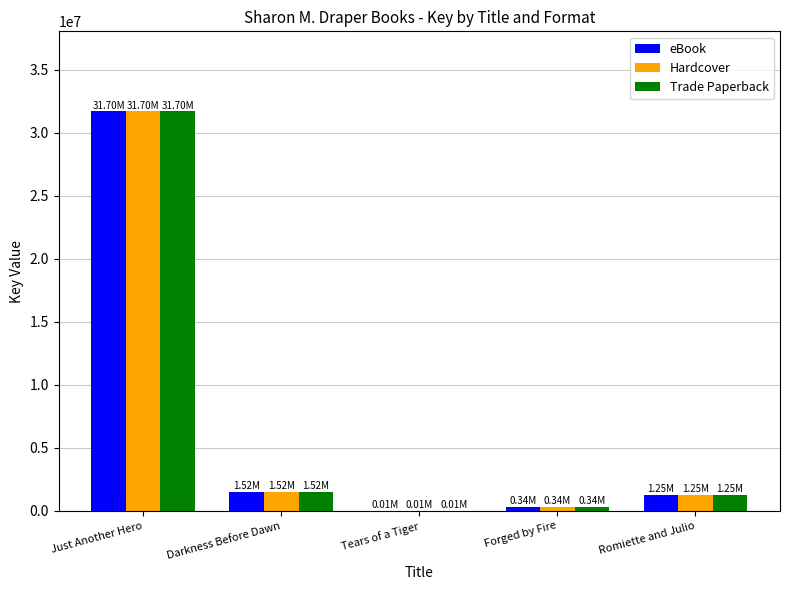

Which category has the highest value in the Hardcover series?

Just Another Hero